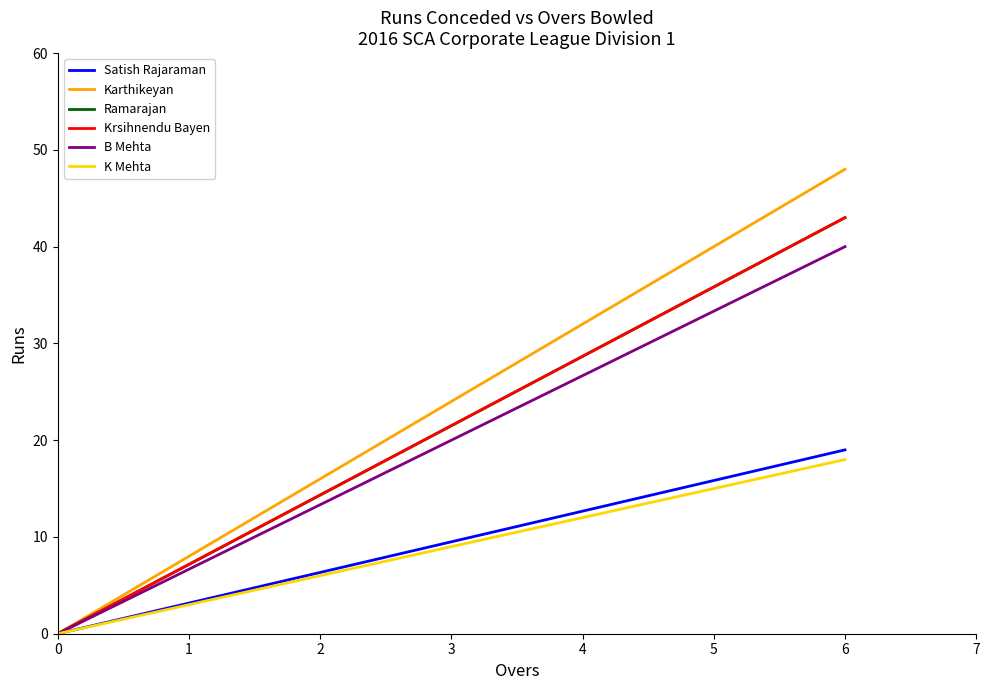

Count the Satish Rajaraman values in the range 0 to 19.

2